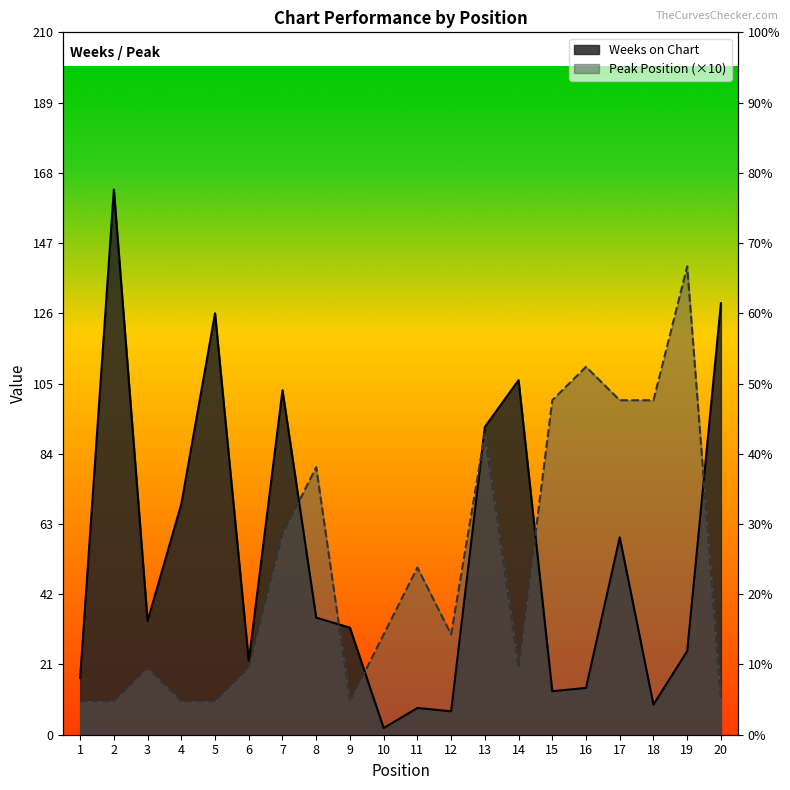

Between which two adjacent categories do Peak Position and Weeks on Chart first intersect?

7 and 8